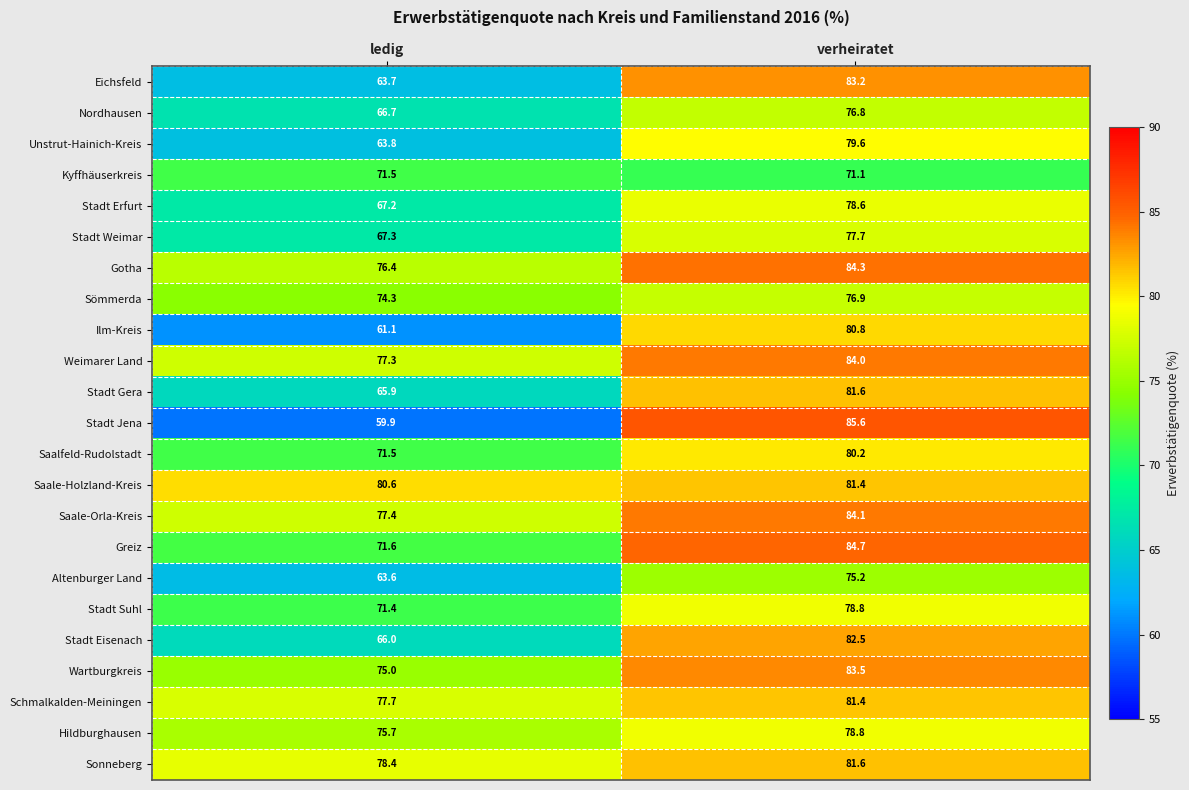

Where does the Eichsfeld series first go above 83?

verheiratet